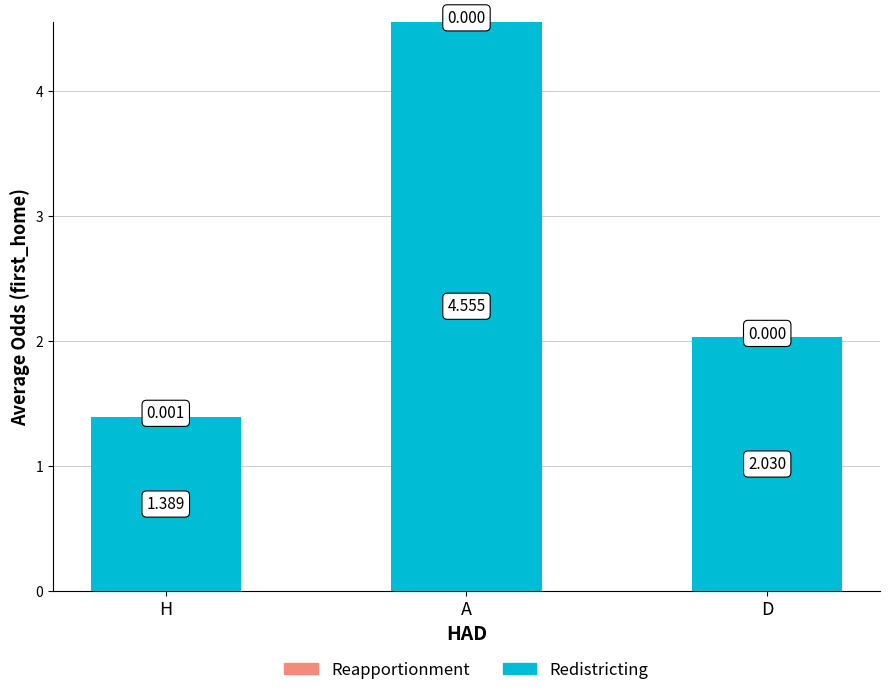

Where does the Redistricting series first go above 2?

A